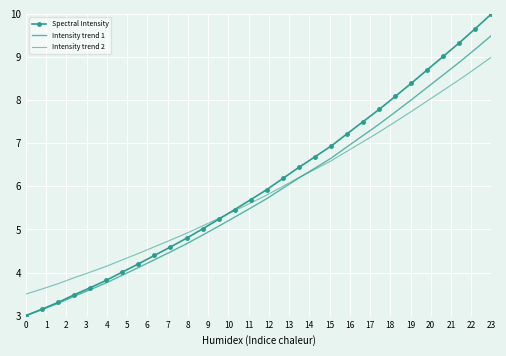

What is the highest value of the Spectral Intensity series?

10.0